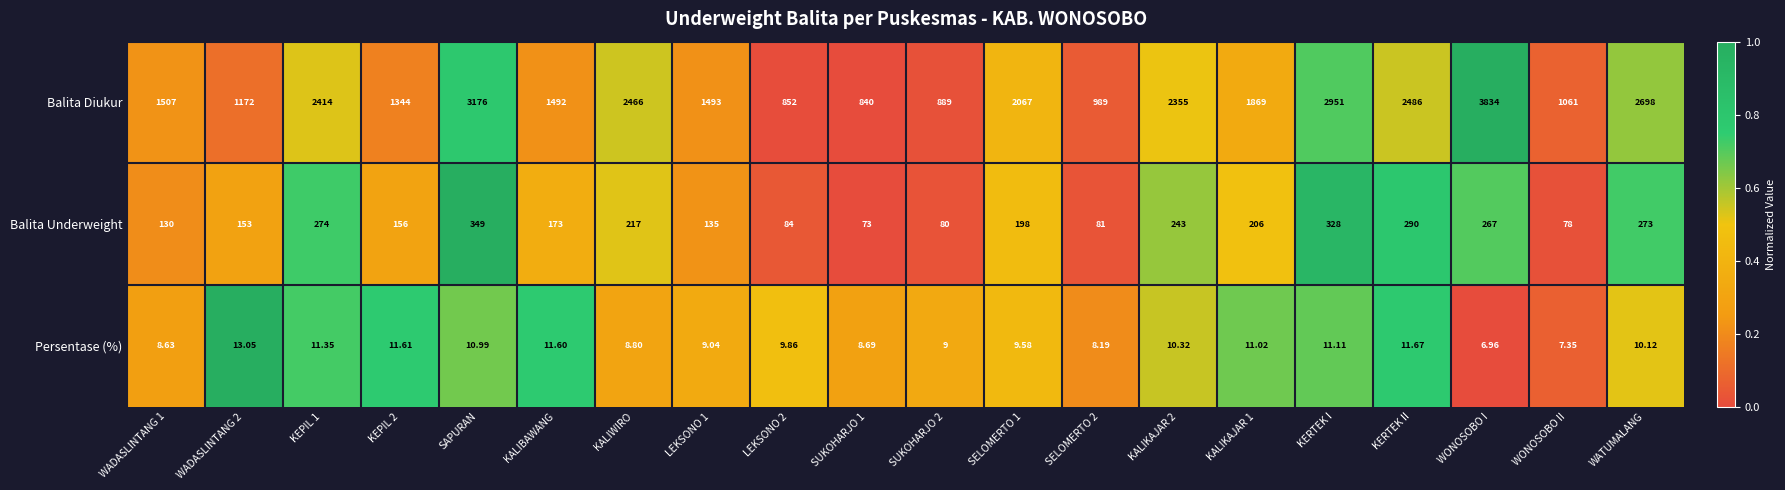

Rank the series by their maximum value, from highest to lowest.

Balita Diukur, Balita Underweight, Persentase (%)